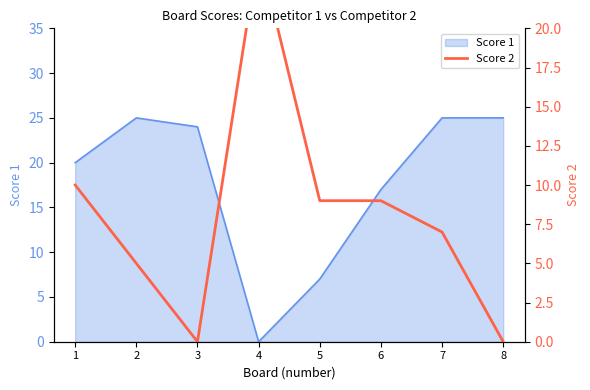

Approximately how many times larger is the value at 1 compared to 4?

0.4